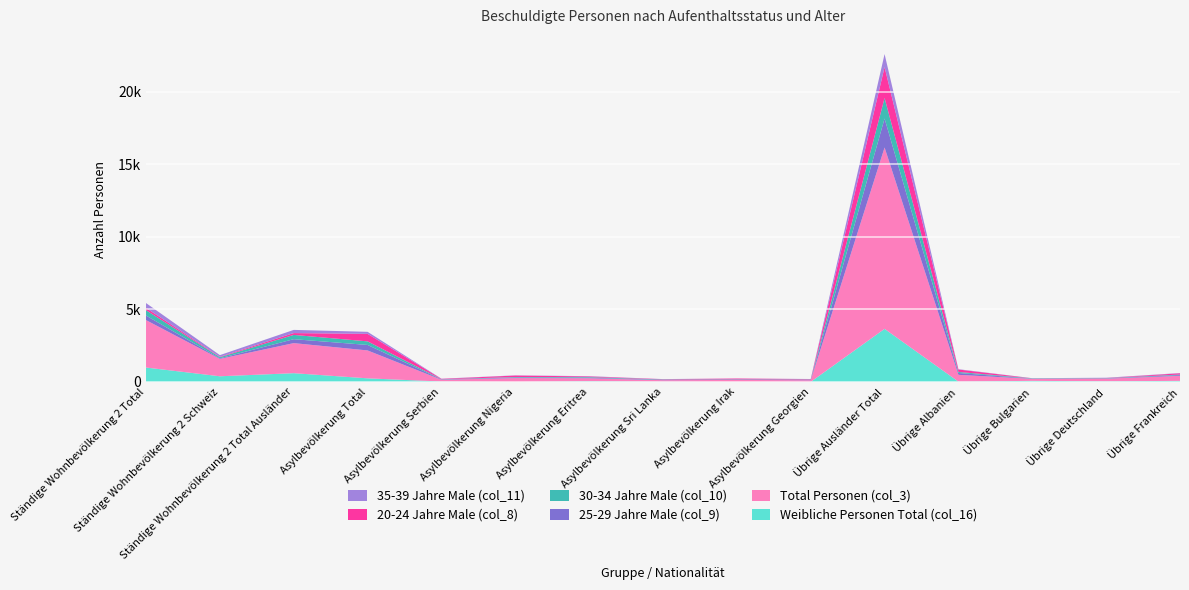

Reading left to right, what are all the values shown in this chart?

Weibliche Personen Total (col_16): 993	390	603	248	28	4	47	18	8	3	3659	19	75	39	75
Total Personen (col_3): 3270	1197	2073	1923	122	262	206	101	131	112	12505	470	137	183	345
25-29 Jahre Male (col_9): 313	42	271	379	25	42	42	27	26	37	1999	129	13	23	54
30-34 Jahre Male (col_10): 369	74	295	247	11	30	39	22	16	17	1410	69	22	15	36
20-24 Jahre Male (col_8): 157	31	126	518	27	103	45	21	54	26	2132	170	5	12	87
35-39 Jahre Male (col_11): 335	115	220	140	11	13	18	7	5	7	901	21	6	17	17